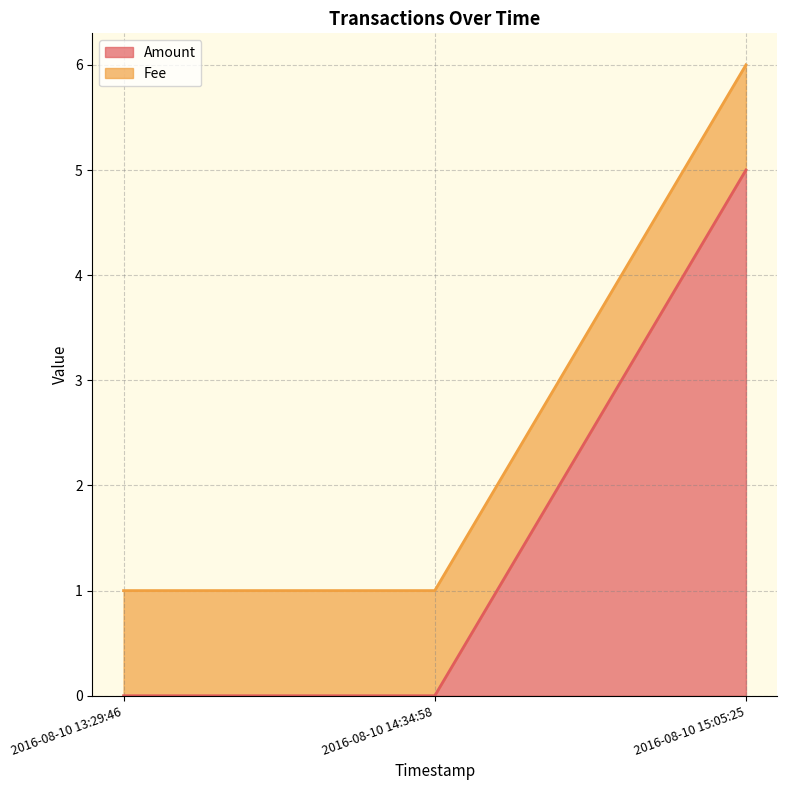

Does the chart display data point markers on the line(s)?

No